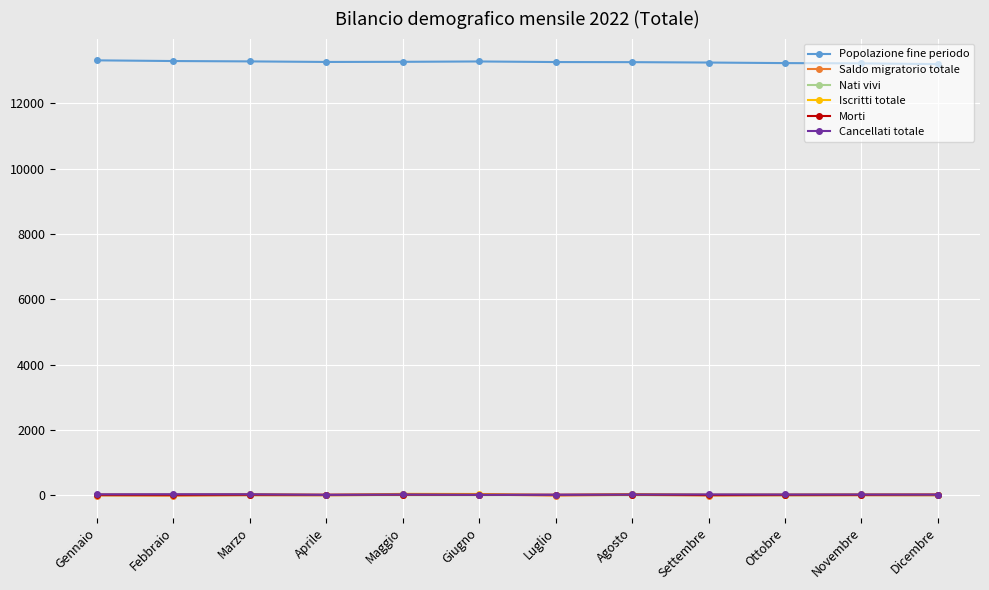

True or false: Popolazione fine periodo and Nati vivi intersect in this chart.

False